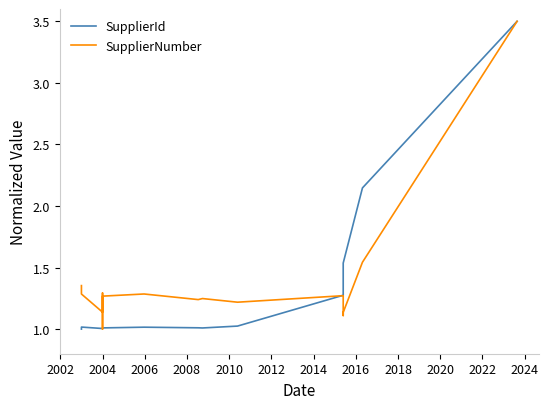

Is the value of SupplierId at 2004 greater than the value of SupplierNumber at 2022?

No